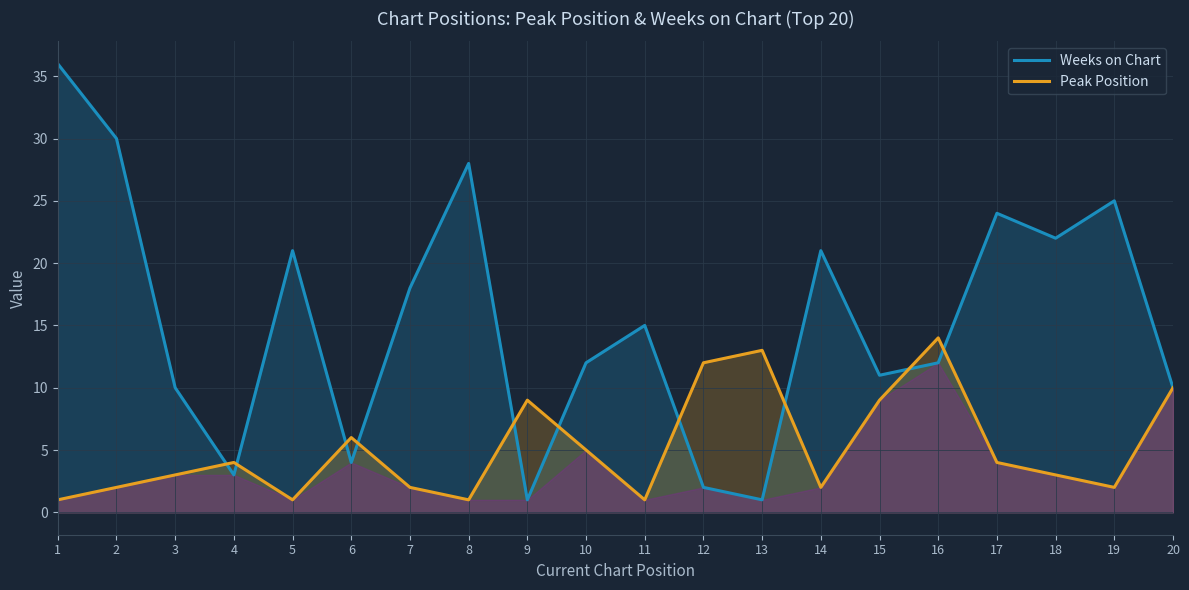

Between 11 and 13, which is larger?

11